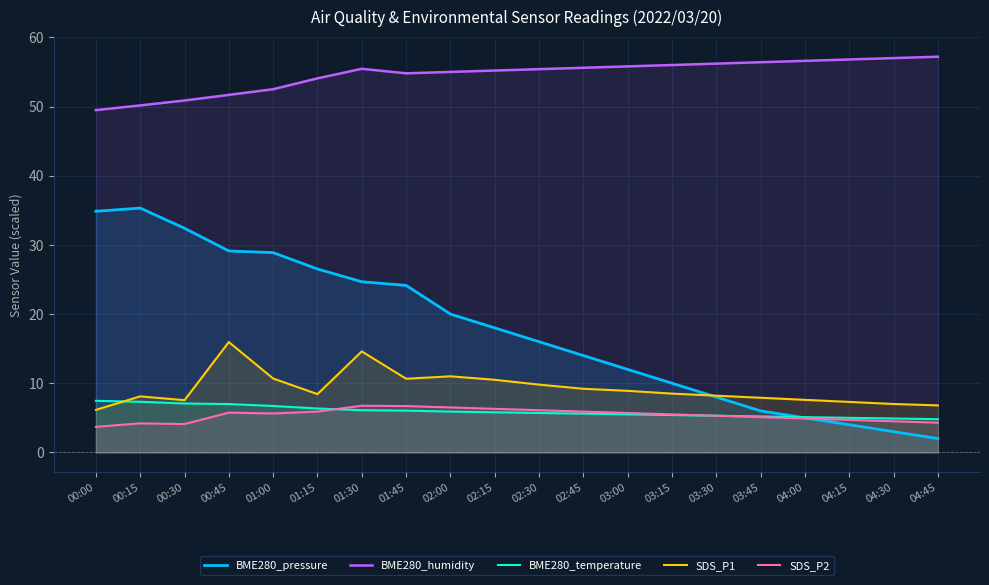

How many lines are shown in the chart?

5